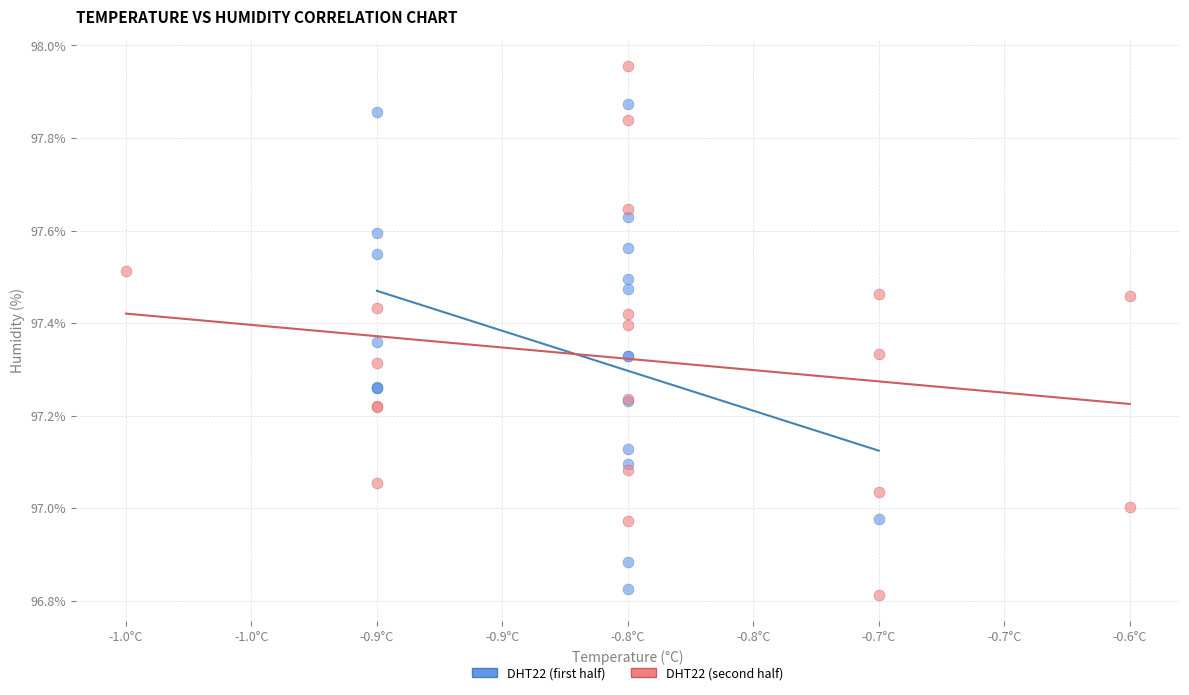

Which series contains the highest Y value?

DHT22 (second half)